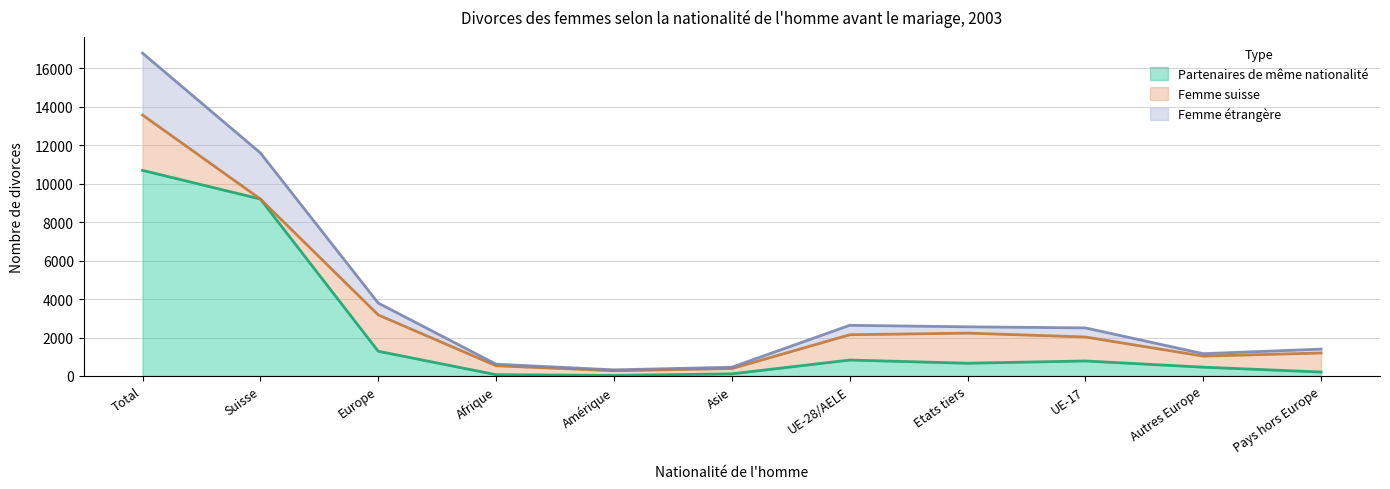

What is the total value across all series at Suisse?

11607